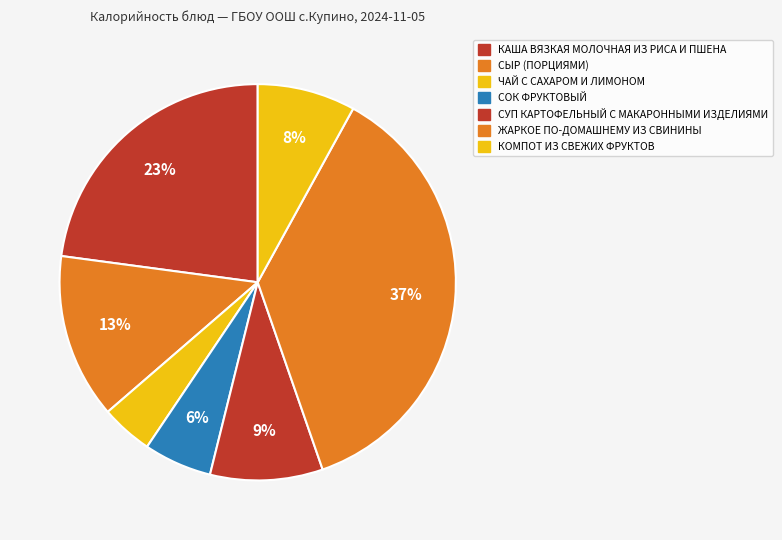

What percentage do СОК ФРУКТОВЫЙ and СУП КАРТОФЕЛЬНЫЙ С МАКАРОННЫМИ ИЗДЕЛИЯМИ together represent?

14.7%